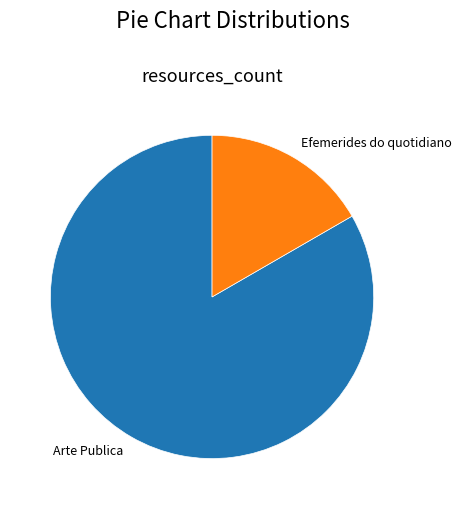

Does any single category account for the majority?

Yes